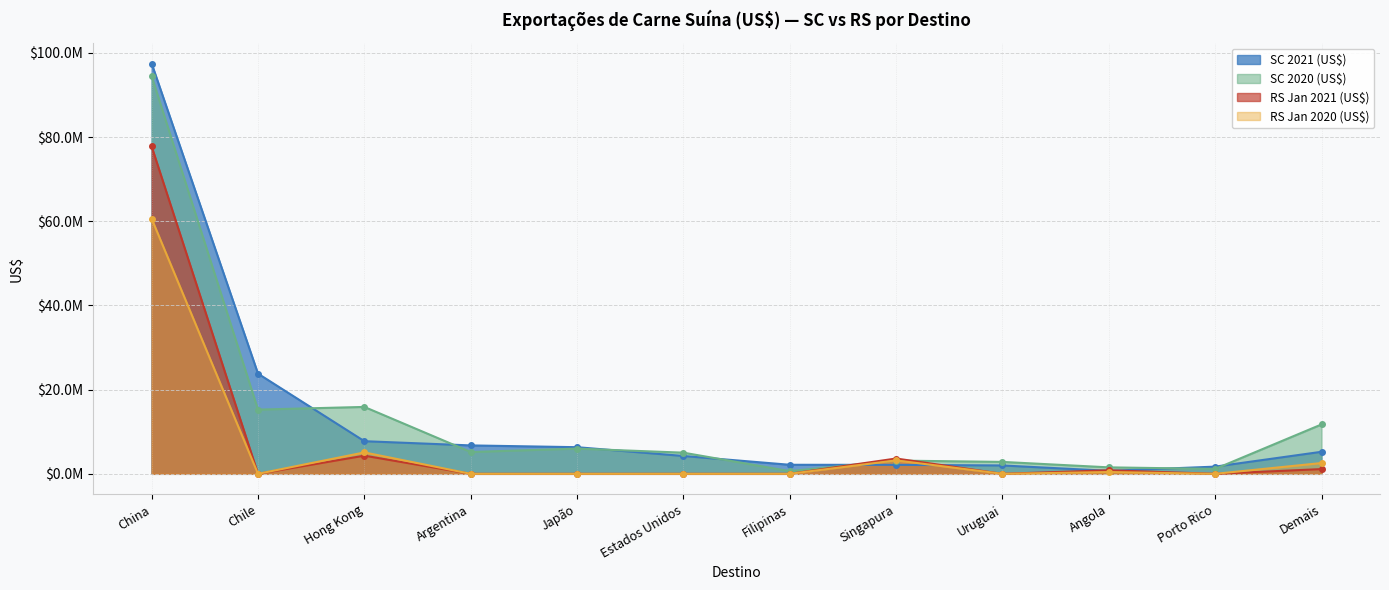

How many values in the RS Jan 2021 (US$) series exceed 0?

5